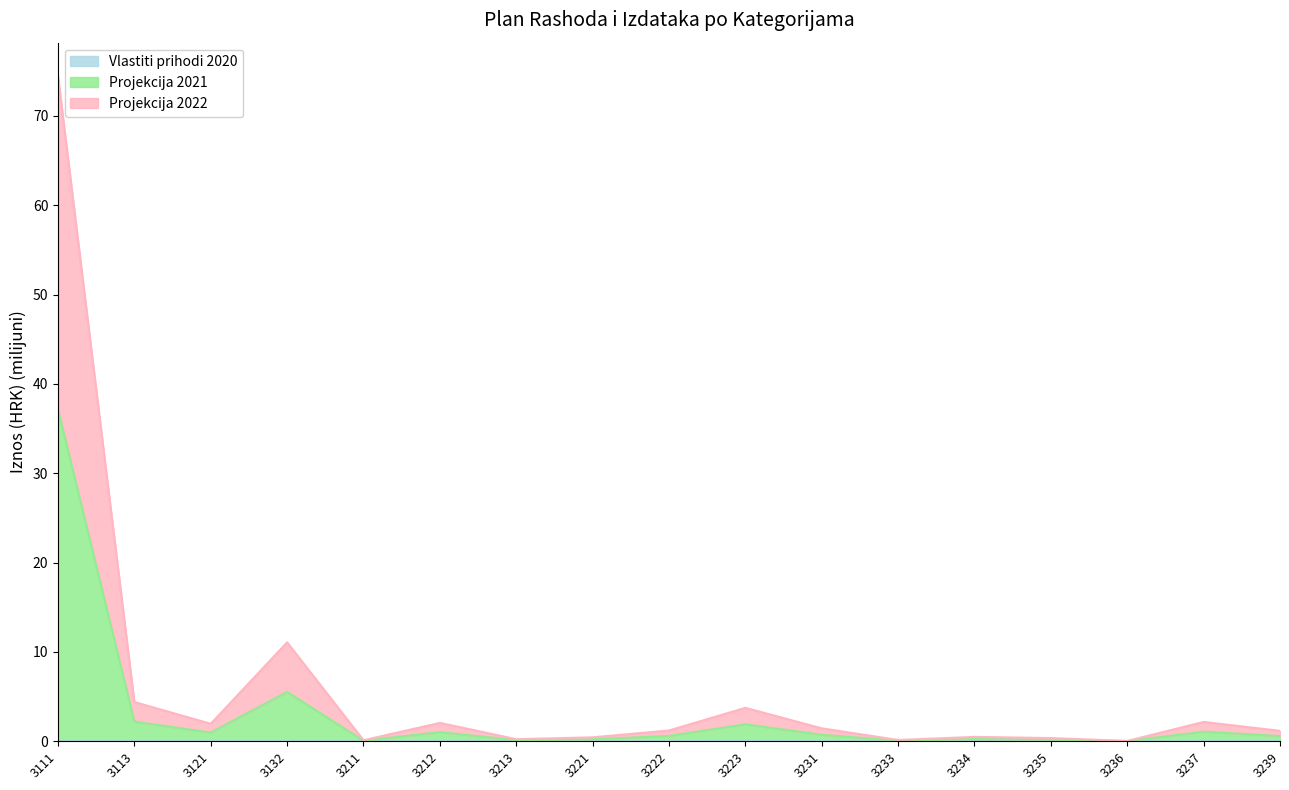

How many lines are shown in the chart?

3